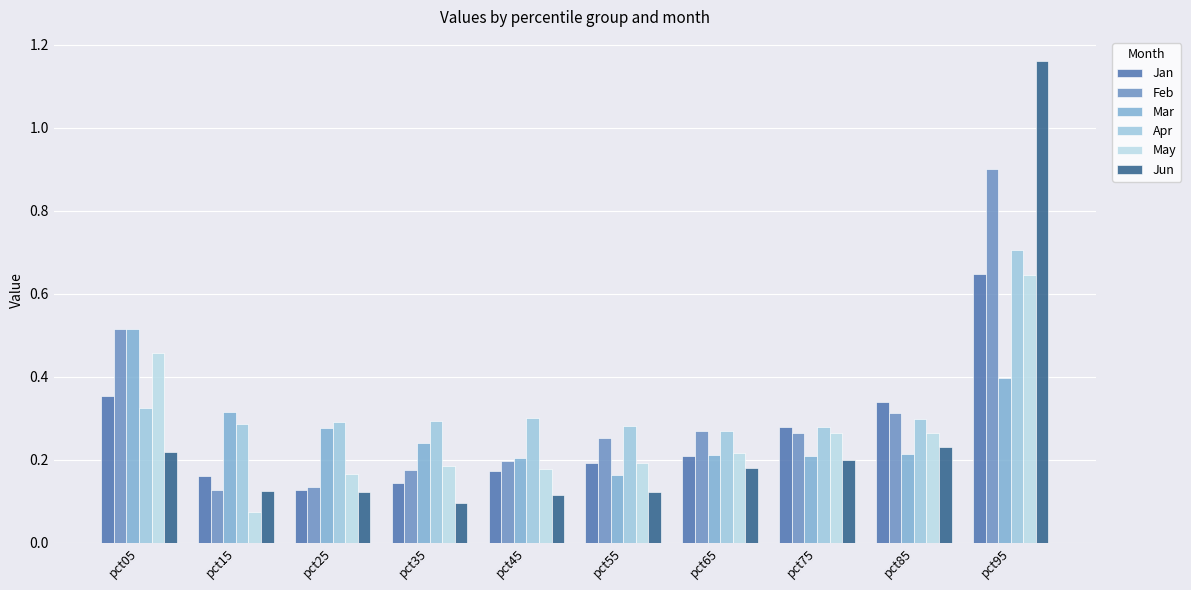

Where is Feb nearest to the value 0?

pct15